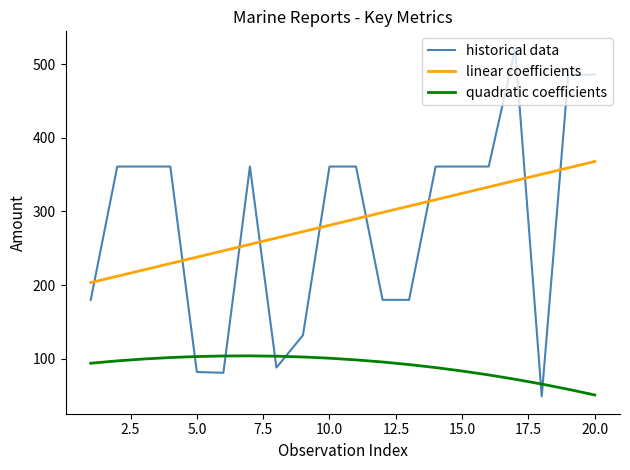

What is the smallest value displayed?

49.0